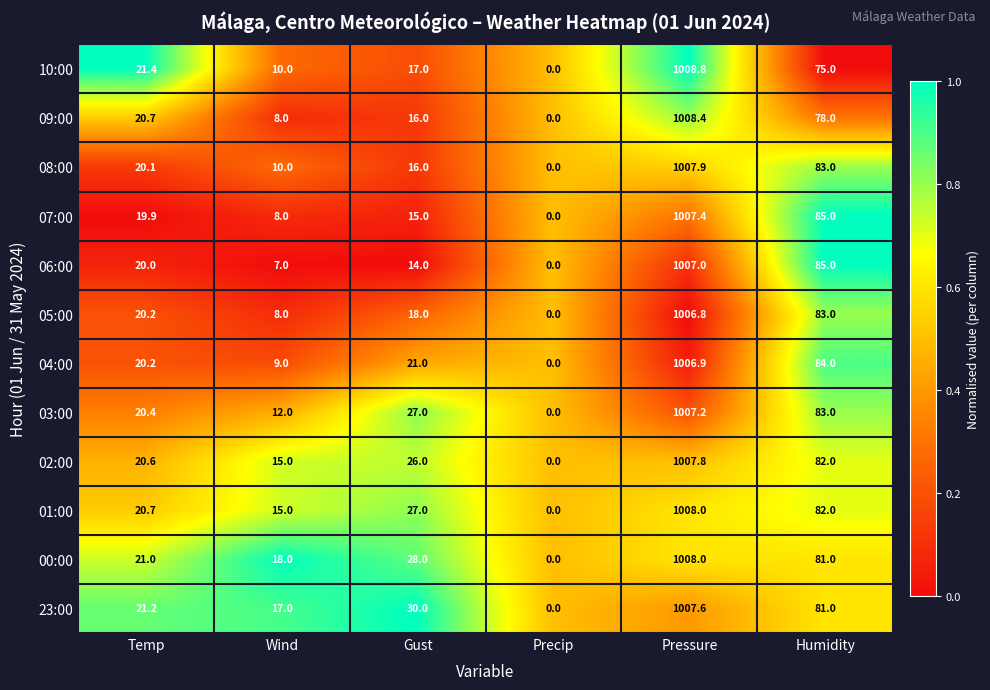

Which category has the lowest value across all series?

Precip